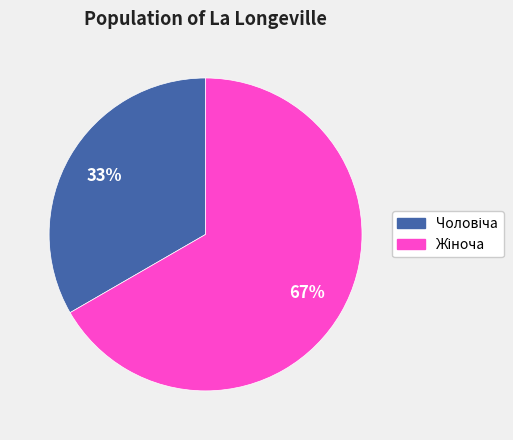

Is there any slice that represents more than half of the pie?

Yes